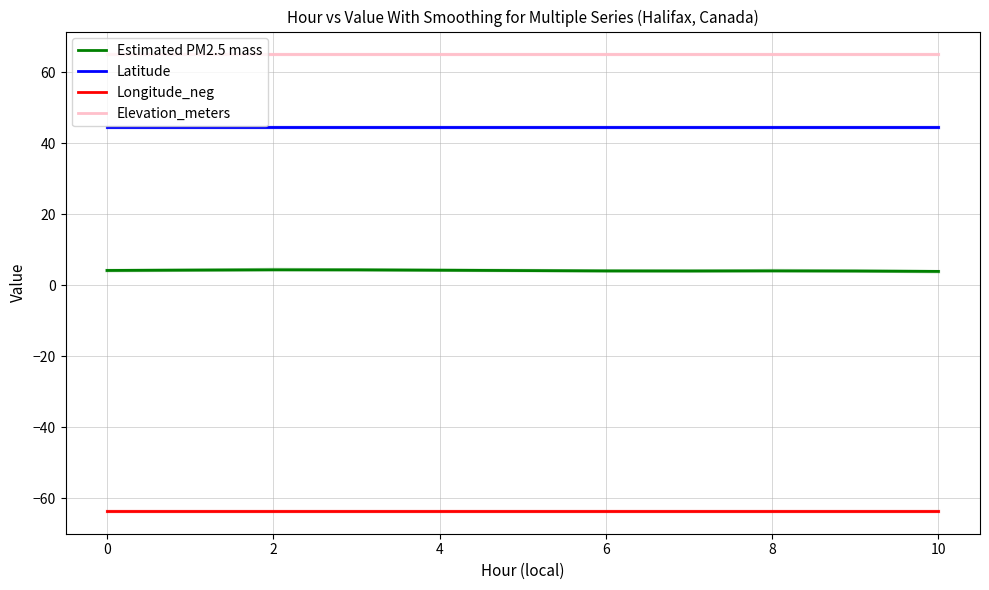

True or false: Longitude_neg has a value of -41.1 at 0.

False